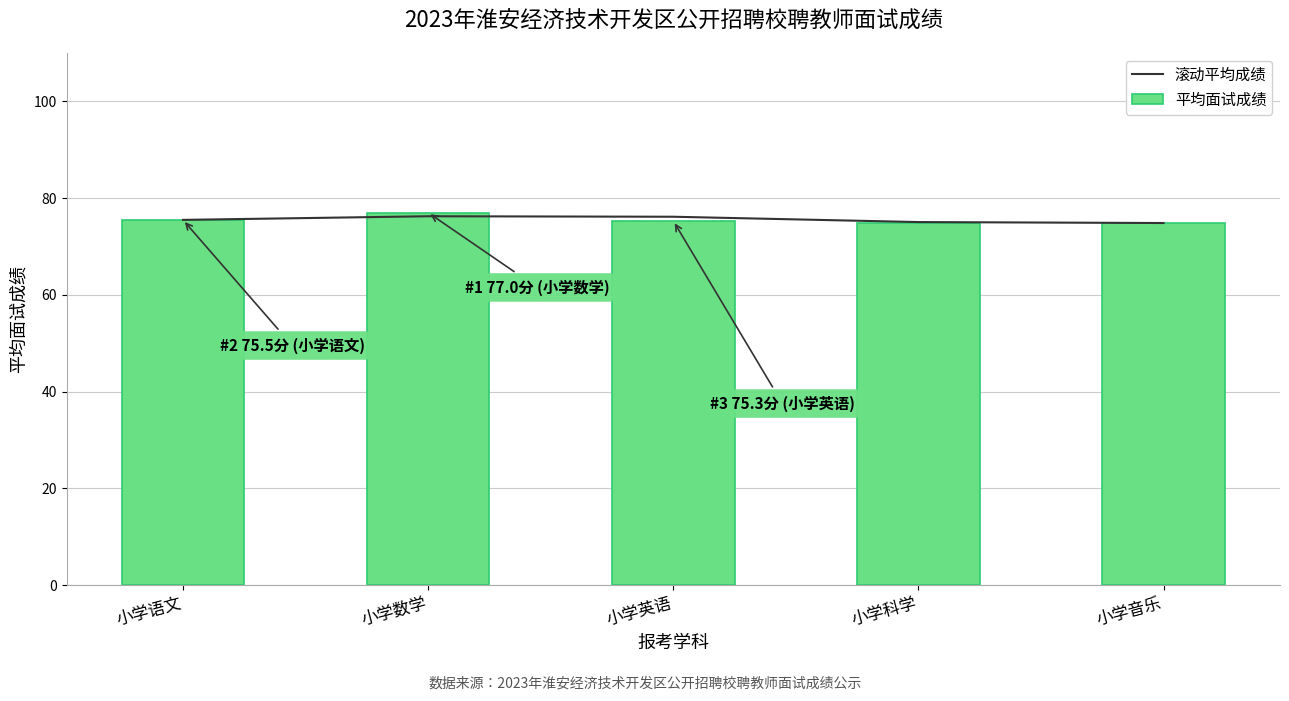

How many groups of bars are there?

5